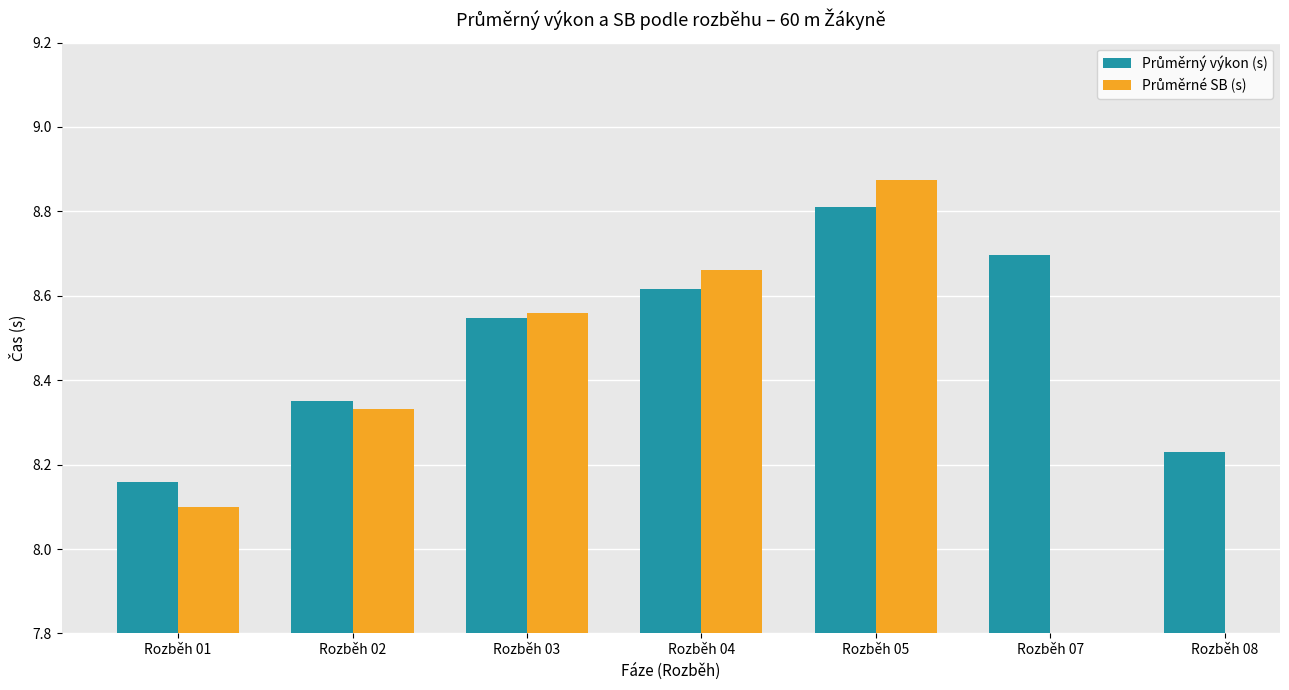

Are the bars grouped side by side (vs. stacked)?

Yes